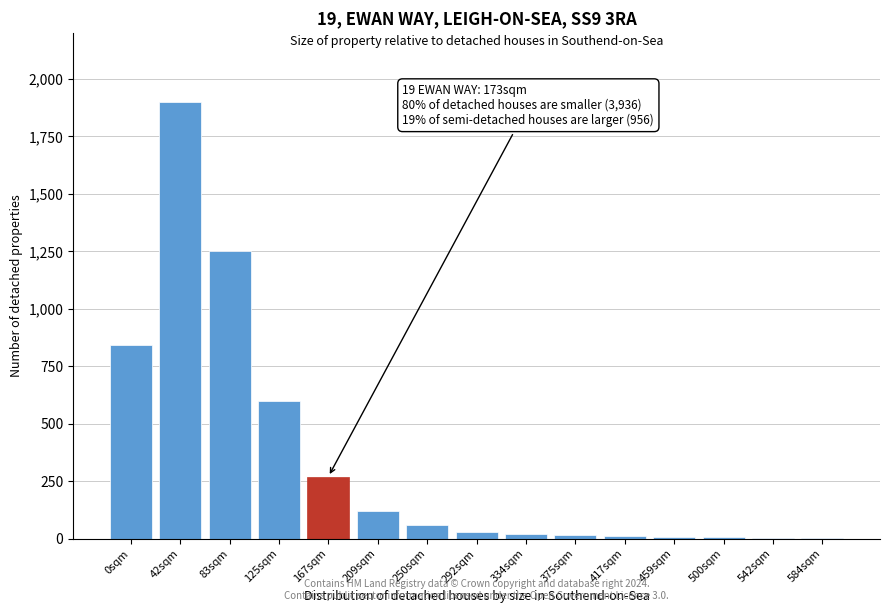

Is it true that the value at 42sqm is 1081?

False